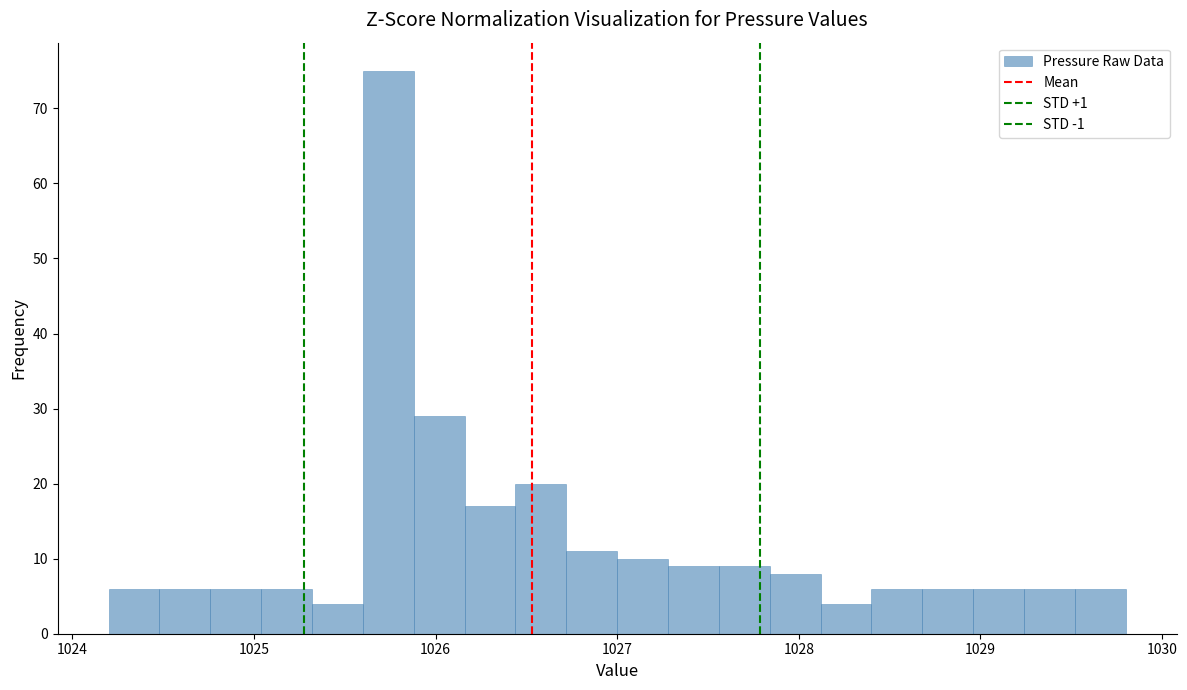

Read against the x-axis, roughly where is the centre of the tallest bar?

1025.7